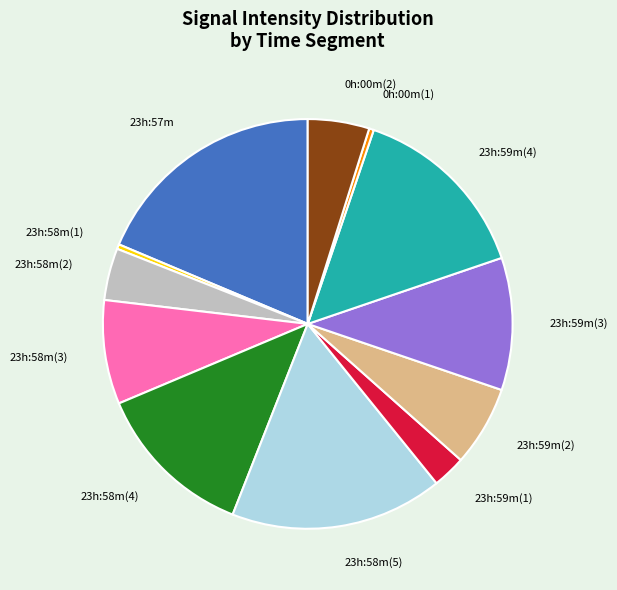

True or false: 23h:58m(3) accounts for 8% of the total.

True